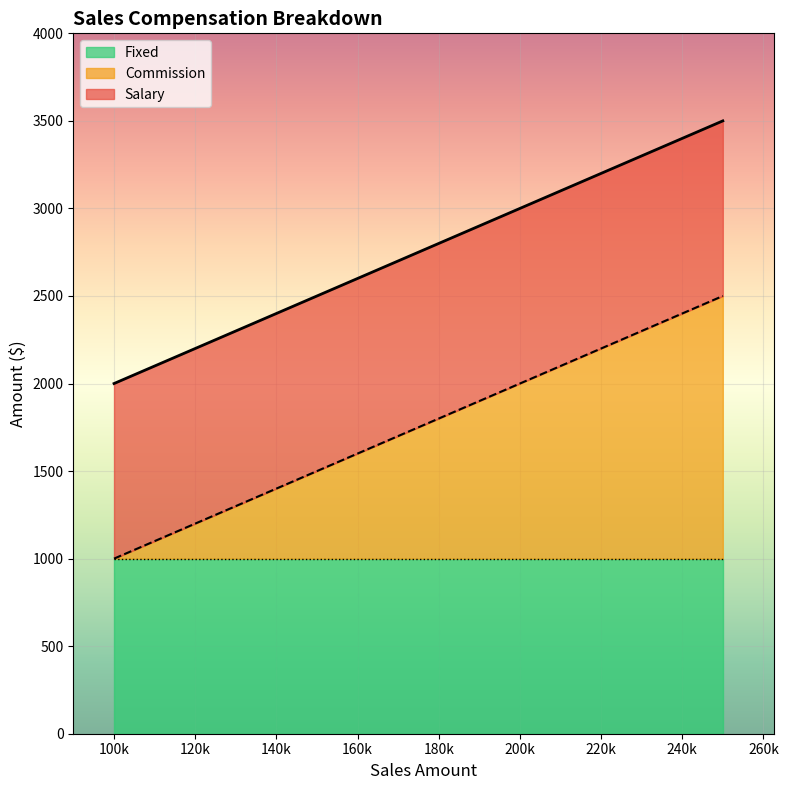

True or false: Commission and Salary intersect in this chart.

False